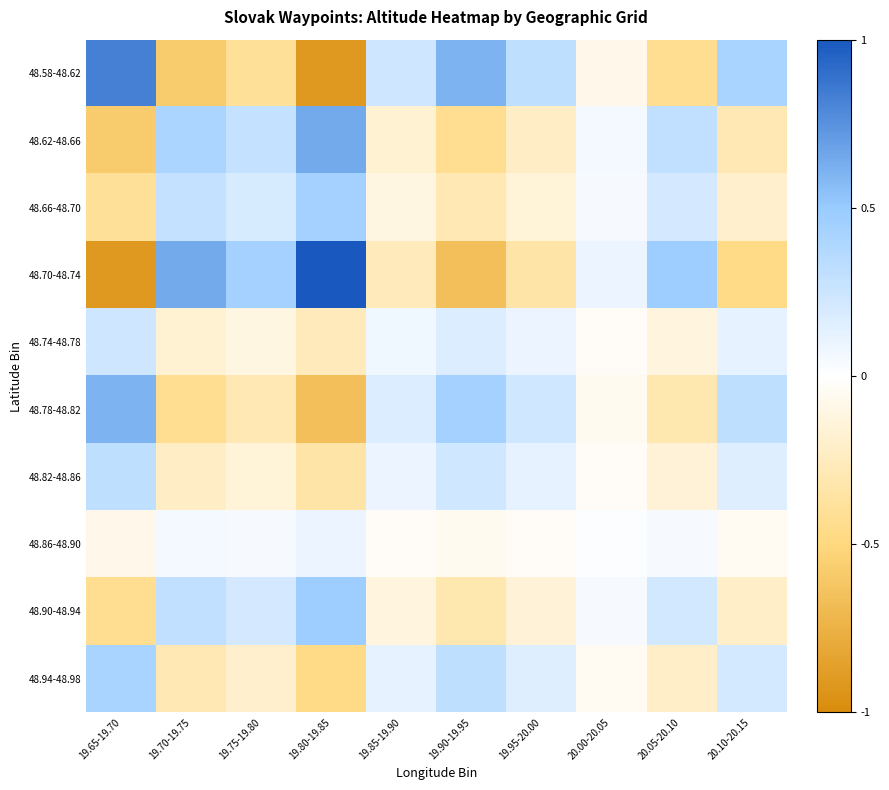

Reading right to left, what are all the values shown in this chart?

48.58-48.62: 20.10-20.15=0.4	20.05-20.10=-0.4	20.00-20.05=-0.1	19.95-20.00=0.3	19.90-19.95=0.6	19.85-19.90=0.2	19.80-19.85=-0.9	19.75-19.80=-0.4	19.70-19.75=-0.6	19.65-19.70=0.8
48.62-48.66: 20.10-20.15=-0.3	20.05-20.10=0.3	20.00-20.05=0.1	19.95-20.00=-0.2	19.90-19.95=-0.4	19.85-19.90=-0.2	19.80-19.85=0.6	19.75-19.80=0.3	19.70-19.75=0.4	19.65-19.70=-0.6
48.66-48.70: 20.10-20.15=-0.2	20.05-20.10=0.2	20.00-20.05=0.0	19.95-20.00=-0.2	19.90-19.95=-0.3	19.85-19.90=-0.1	19.80-19.85=0.4	19.75-19.80=0.2	19.70-19.75=0.3	19.65-19.70=-0.4
48.70-48.74: 20.10-20.15=-0.5	20.05-20.10=0.5	20.00-20.05=0.1	19.95-20.00=-0.3	19.90-19.95=-0.7	19.85-19.90=-0.3	19.80-19.85=1.0	19.75-19.80=0.4	19.70-19.75=0.6	19.65-19.70=-0.9
48.74-48.78: 20.10-20.15=0.1	20.05-20.10=-0.1	20.00-20.05=-0.0	19.95-20.00=0.1	19.90-19.95=0.2	19.85-19.90=0.1	19.80-19.85=-0.3	19.75-19.80=-0.1	19.70-19.75=-0.2	19.65-19.70=0.2
48.78-48.82: 20.10-20.15=0.3	20.05-20.10=-0.3	20.00-20.05=-0.1	19.95-20.00=0.2	19.90-19.95=0.4	19.85-19.90=0.2	19.80-19.85=-0.7	19.75-19.80=-0.3	19.70-19.75=-0.4	19.65-19.70=0.6
48.82-48.86: 20.10-20.15=0.2	20.05-20.10=-0.2	20.00-20.05=-0.0	19.95-20.00=0.1	19.90-19.95=0.2	19.85-19.90=0.1	19.80-19.85=-0.3	19.75-19.80=-0.2	19.70-19.75=-0.2	19.65-19.70=0.3
48.86-48.90: 20.10-20.15=-0.0	20.05-20.10=0.0	20.00-20.05=0.0	19.95-20.00=-0.0	19.90-19.95=-0.1	19.85-19.90=-0.0	19.80-19.85=0.1	19.75-19.80=0.0	19.70-19.75=0.1	19.65-19.70=-0.1
48.90-48.94: 20.10-20.15=-0.2	20.05-20.10=0.2	20.00-20.05=0.0	19.95-20.00=-0.2	19.90-19.95=-0.3	19.85-19.90=-0.1	19.80-19.85=0.5	19.75-19.80=0.2	19.70-19.75=0.3	19.65-19.70=-0.4
48.94-48.98: 20.10-20.15=0.2	20.05-20.10=-0.2	20.00-20.05=-0.0	19.95-20.00=0.2	19.90-19.95=0.3	19.85-19.90=0.1	19.80-19.85=-0.5	19.75-19.80=-0.2	19.70-19.75=-0.3	19.65-19.70=0.4